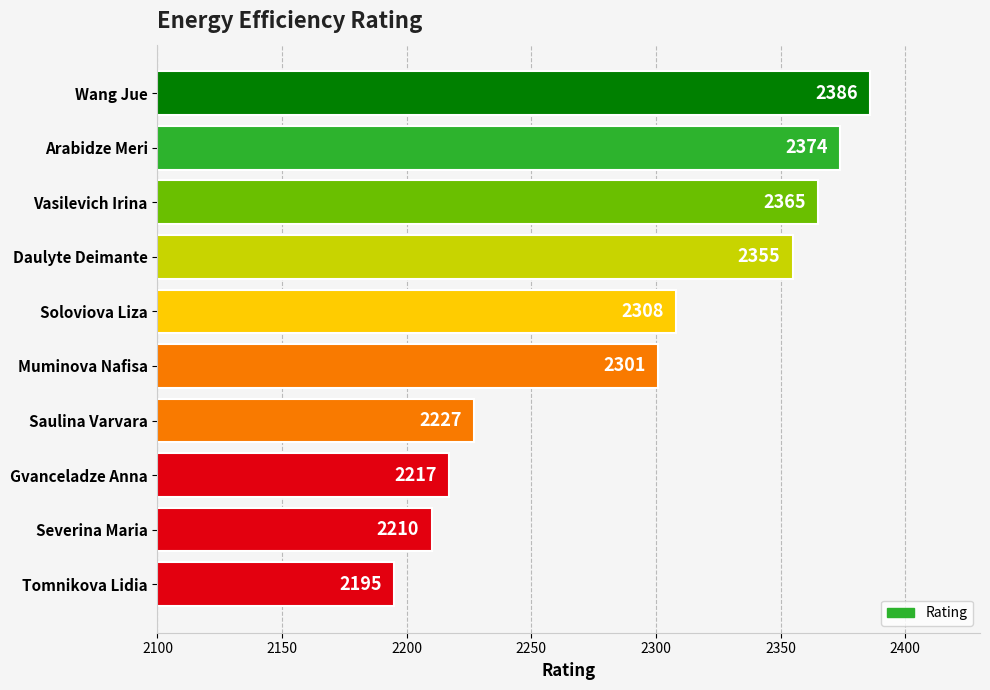

List the labels in order of value, largest first.

Wang Jue, Arabidze Meri, Vasilevich Irina, Daulyte Deimante, Soloviova Liza, Muminova Nafisa, Saulina Varvara, Gvanceladze Anna, Severina Maria, Tomnikova Lidia